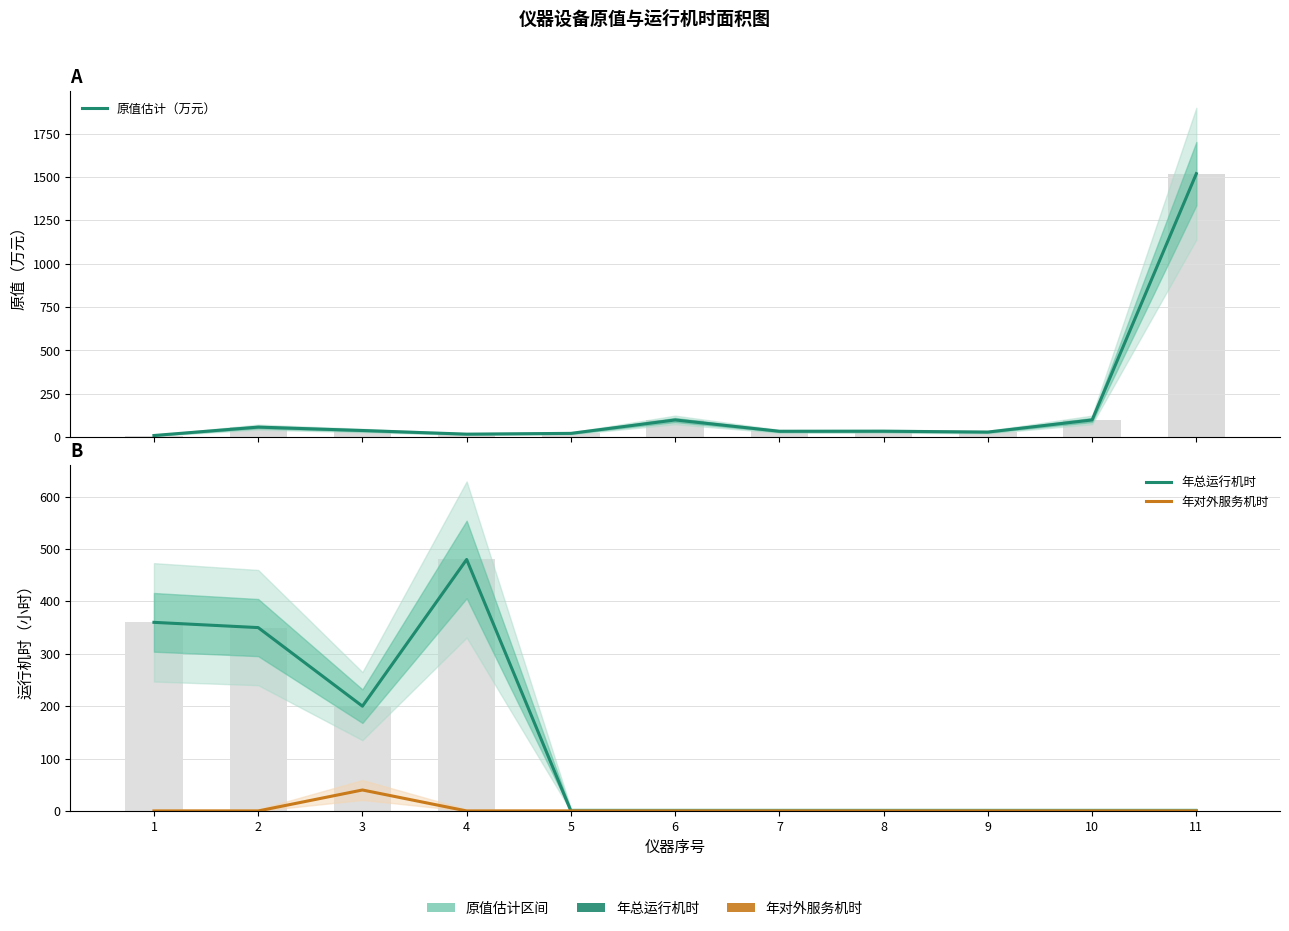

Rank the series at 10 from lowest to highest value.

年总运行机时, 年对外服务机时, 原值估计（万元）